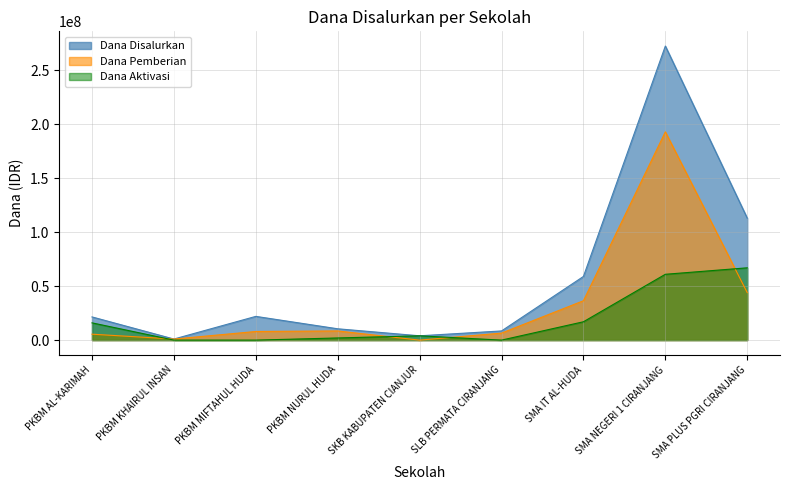

What is the spread (max minus min) of values at SLB PERMATA CIRANJANG?

8500000